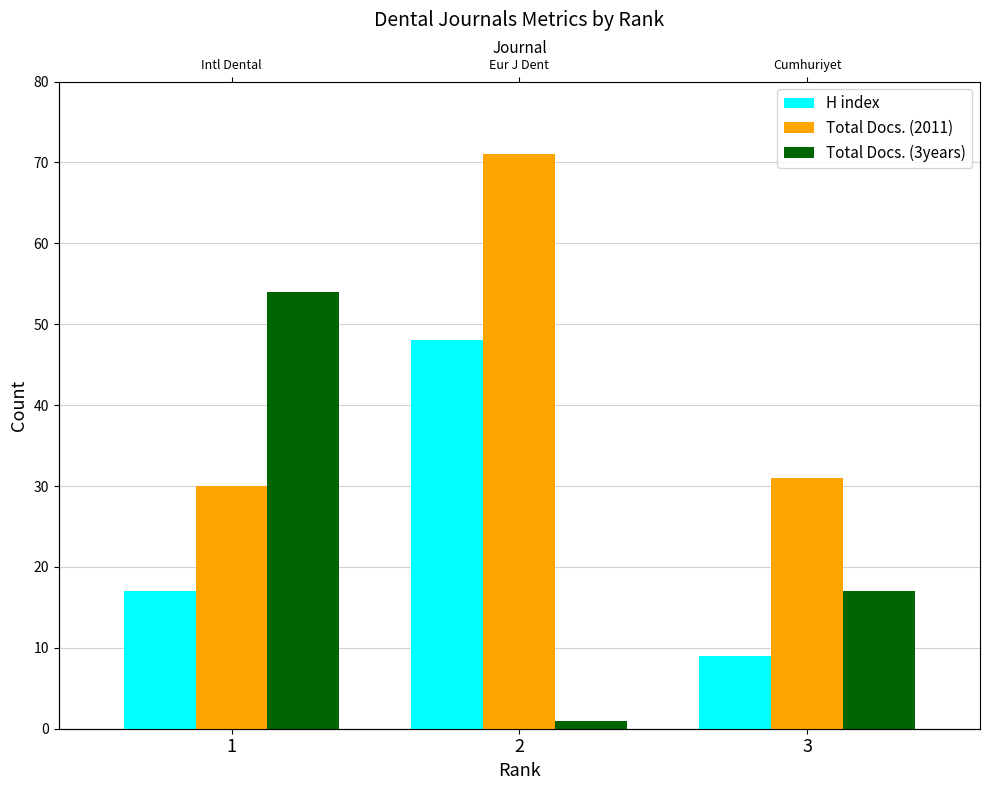

Rank the series at 1 from highest to lowest value.

Total Docs. (3years), Total Docs. (2011), H index